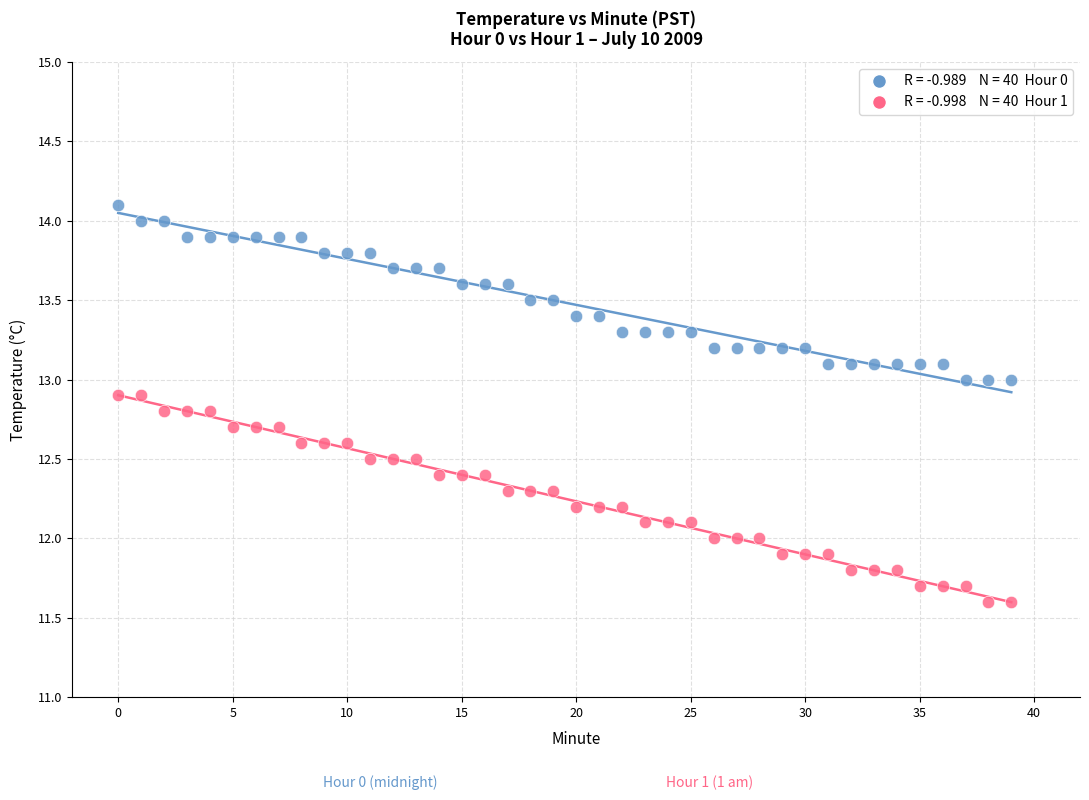

Across all data points, what is the range of Y values (max minus min)?

2.5